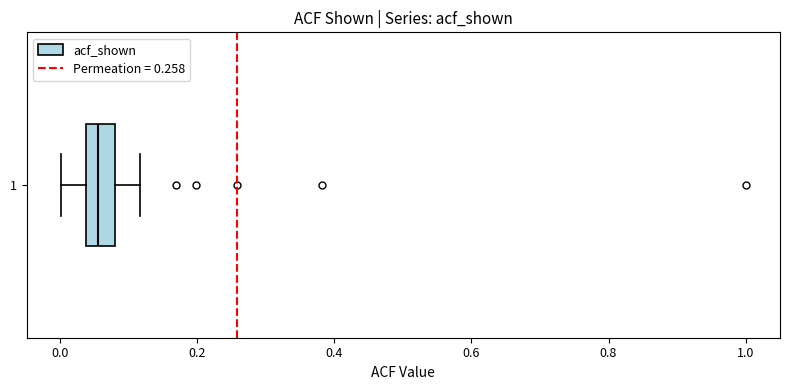

Read this box plot against the x-axis: the position of the median line, the range covered by the box, and the ends of both whiskers. The values are not printed on the chart, so give them approximately, as read against the axis.

median 0.06, box 0.04 to 0.08, whiskers 0.00 to 0.12